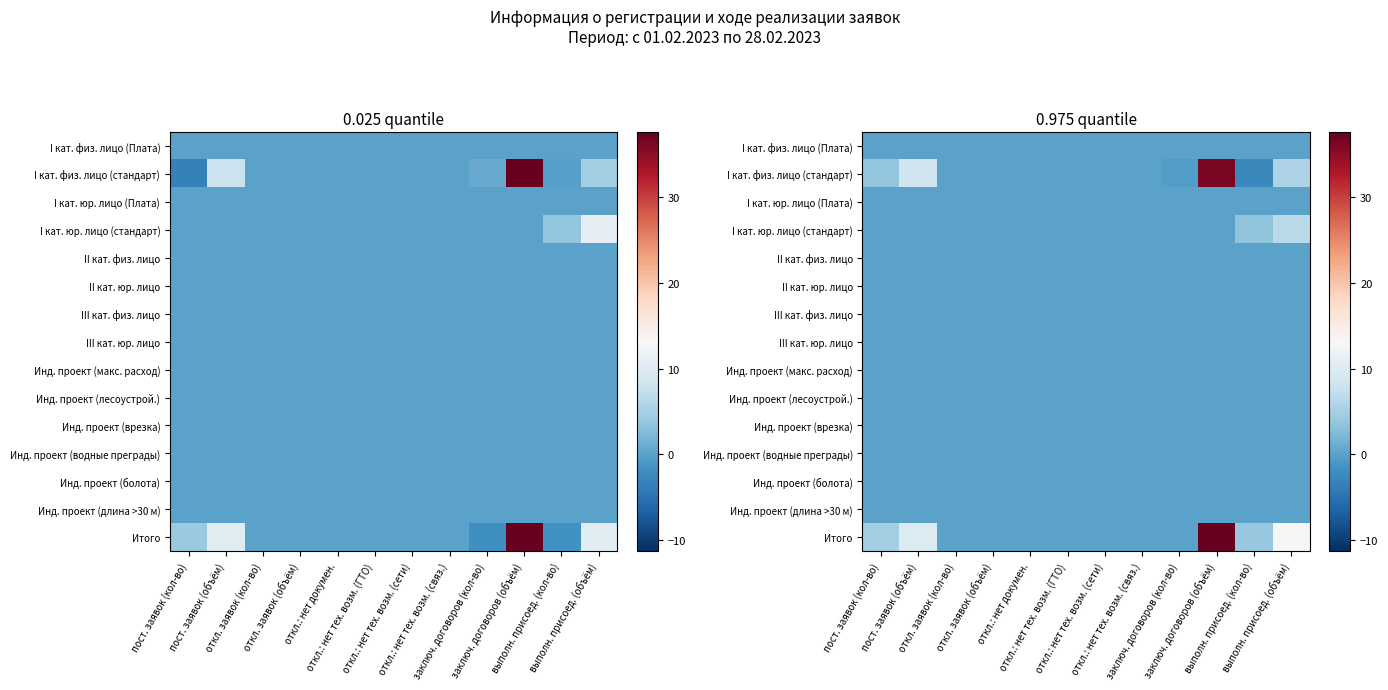

List the labels in order of II кат. физ. лицо value, smallest first.

пост. заявок (кол-во), пост. заявок (объём), откл. заявок (кол-во), откл. заявок (объём), откл.: нет докумен., откл.: нет тех. возм. (ГТО), откл.: нет тех. возм. (сети), откл.: нет тех. возм. (связ.), заключ. договоров (кол-во), заключ. договоров (объём), выполн. присоед. (кол-во), выполн. присоед. (объём)